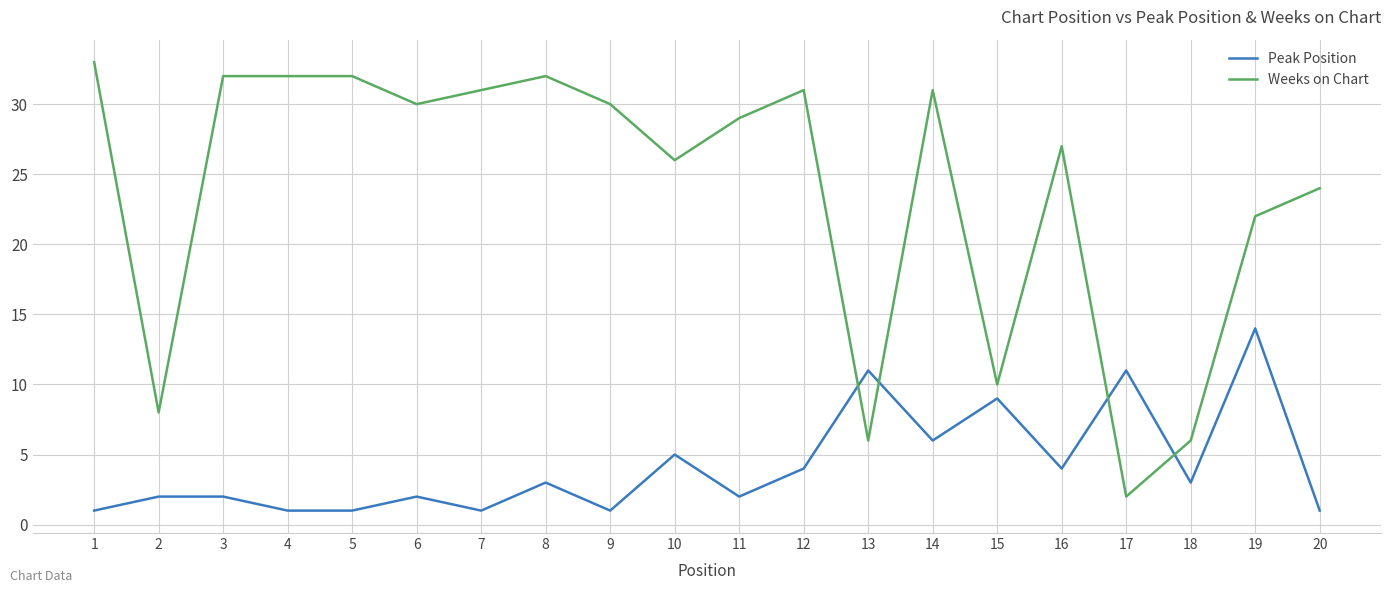

What is the difference between the maximum and minimum values in the Weeks on Chart series?

31